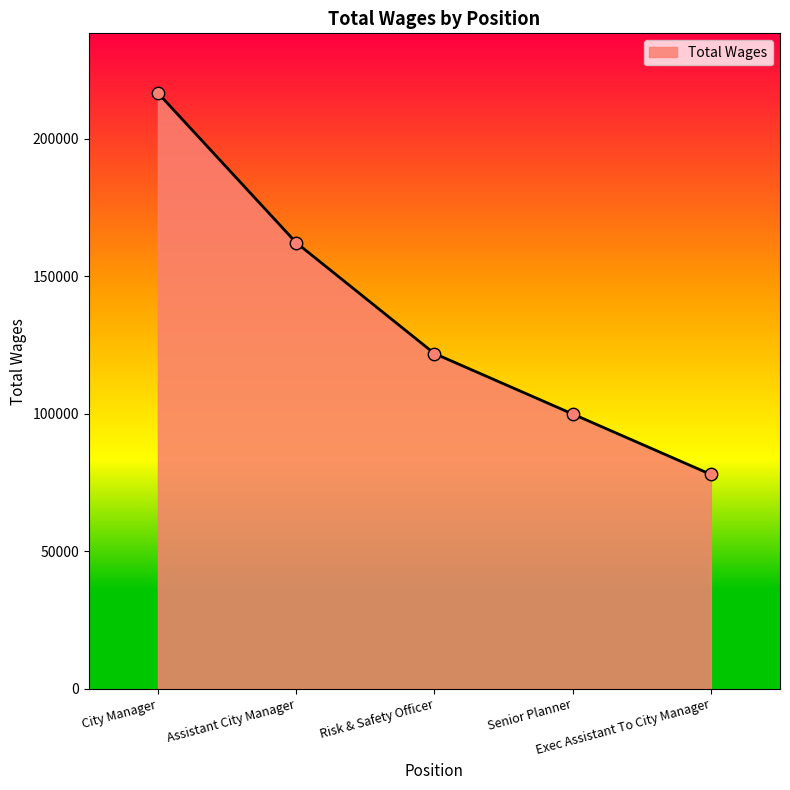

What is the change in value from Assistant City Manager to Risk & Safety Officer?

-40320